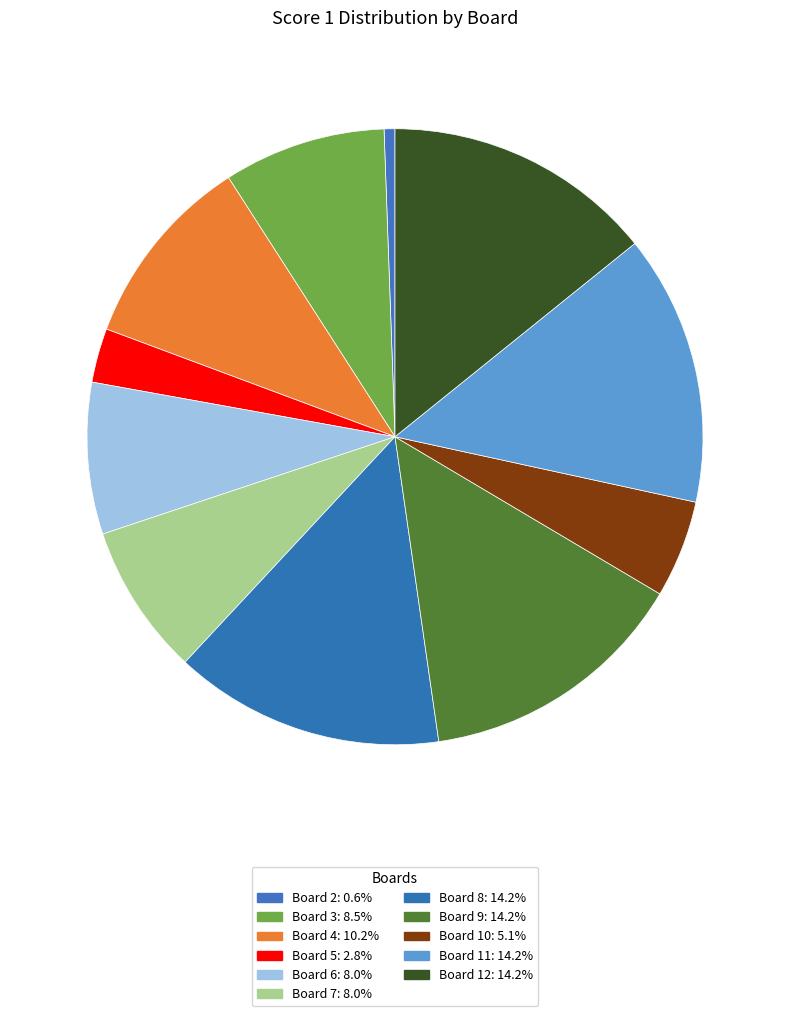

How many segments does this pie chart have?

11